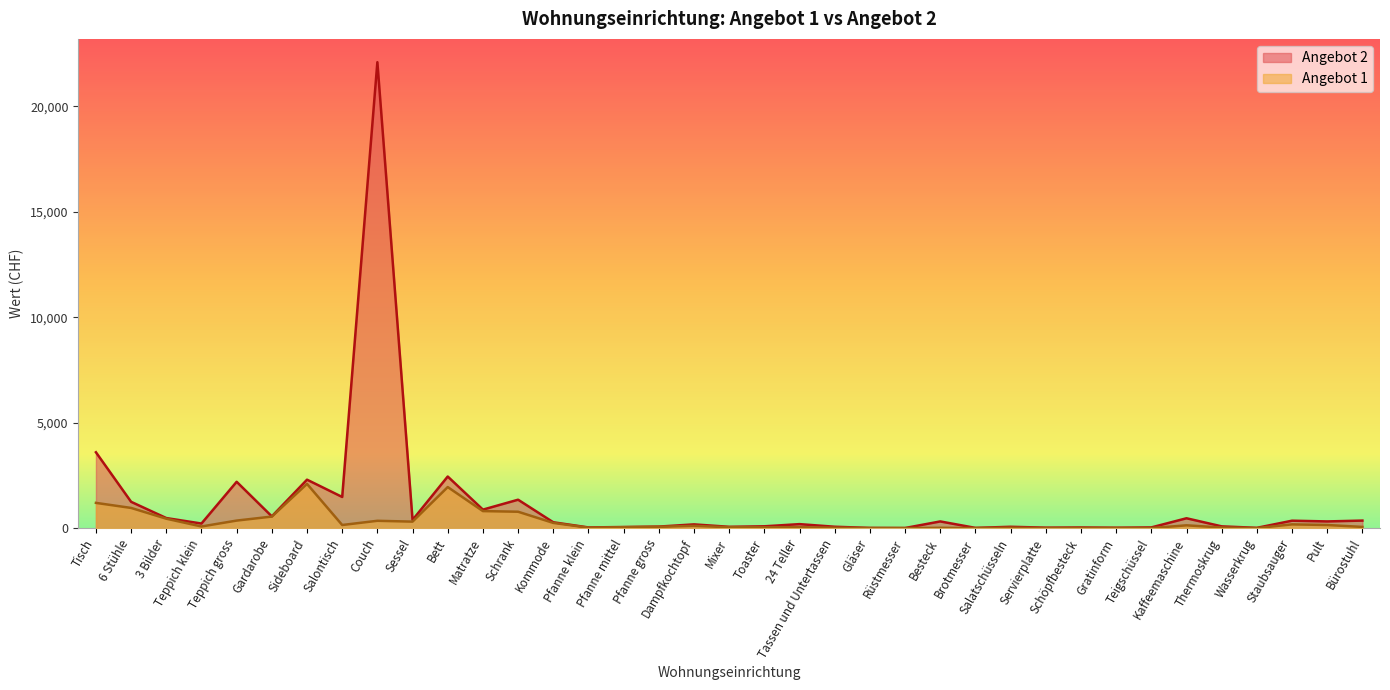

What is the average value of the Angebot 1 series?

307